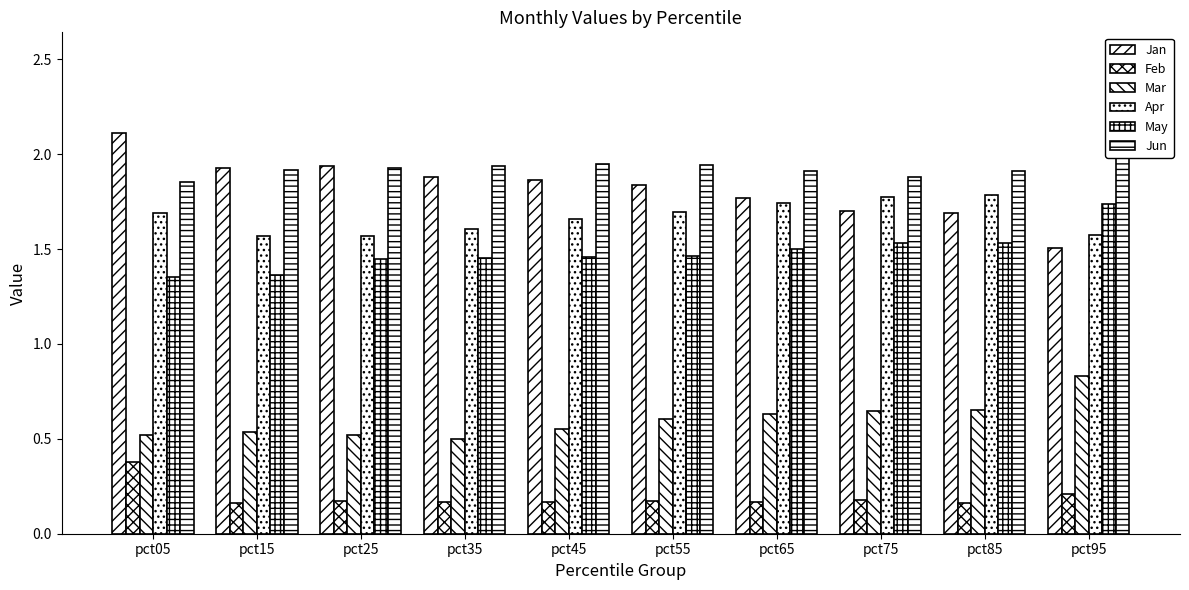

How many bars are there in total?

60